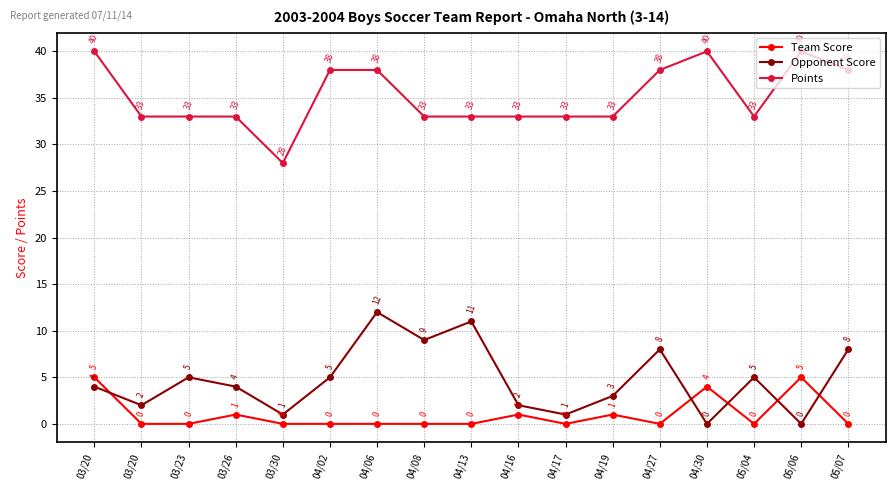

How many values in the Team Score series exceed 0?

6